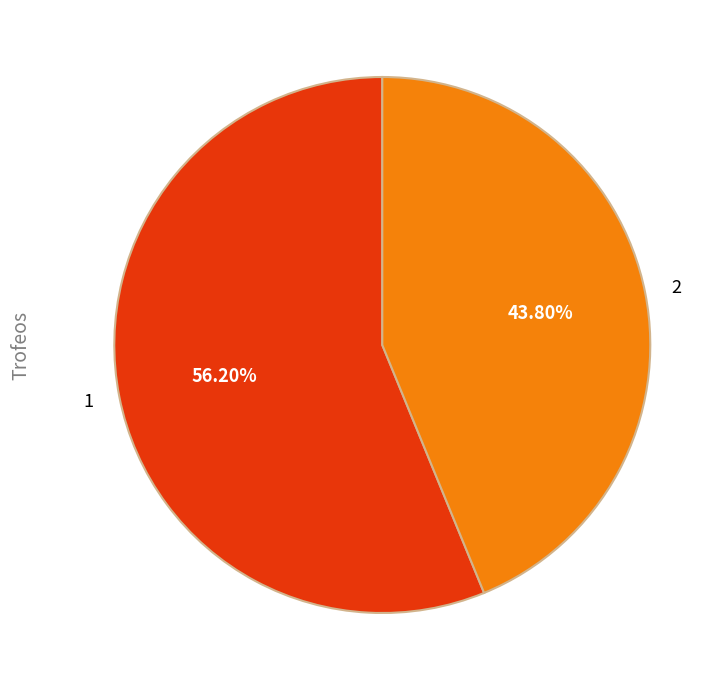

Rank the categories by value from highest to lowest.

1, 2